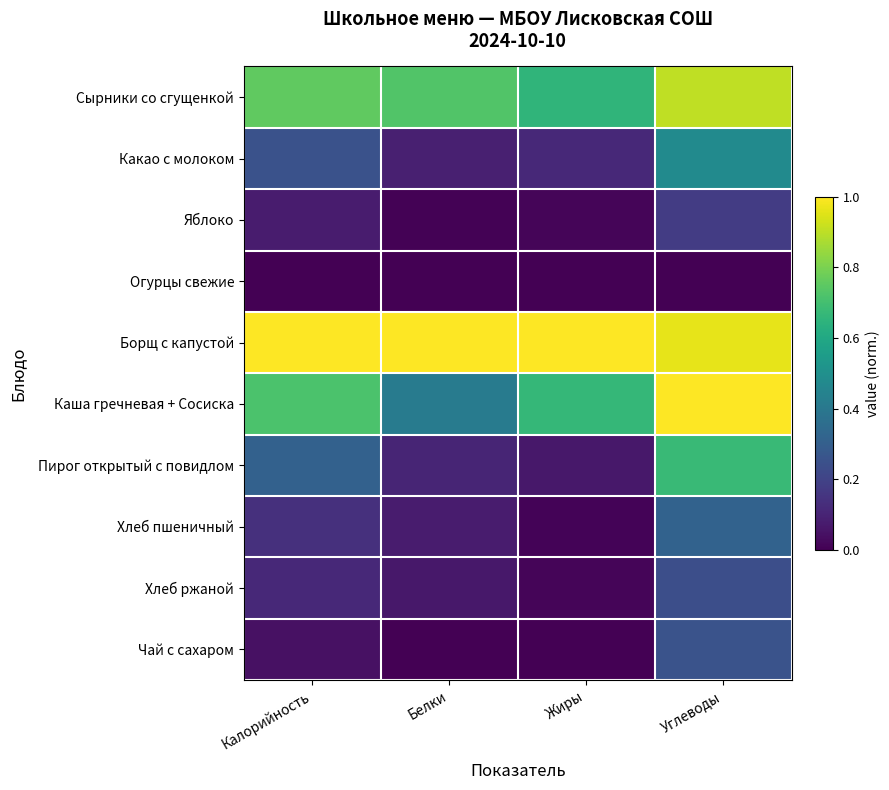

At how many categories does at least one series exceed 0?

4